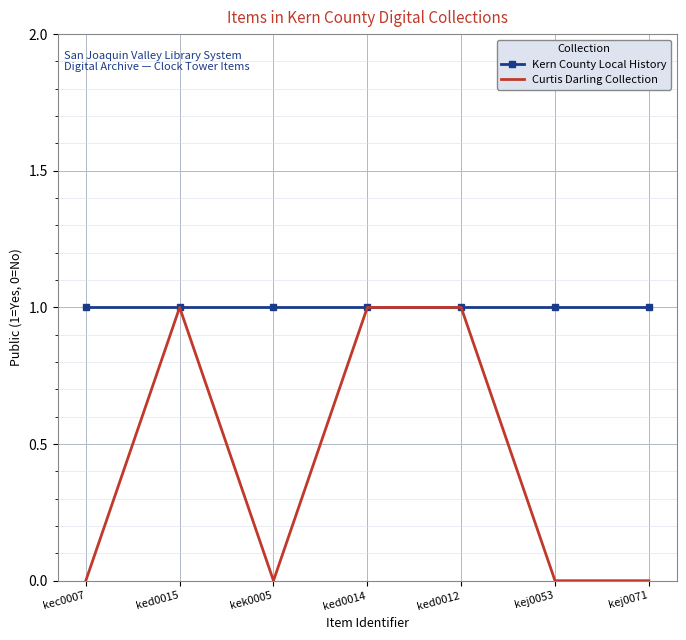

Which series has the largest total across all categories?

Kern County Local History